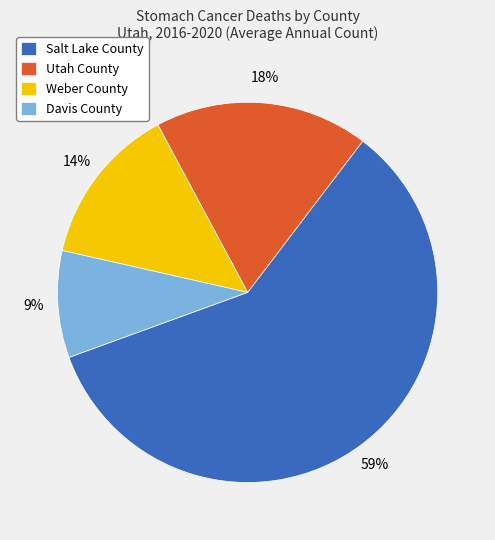

How many segments does this pie chart have?

4